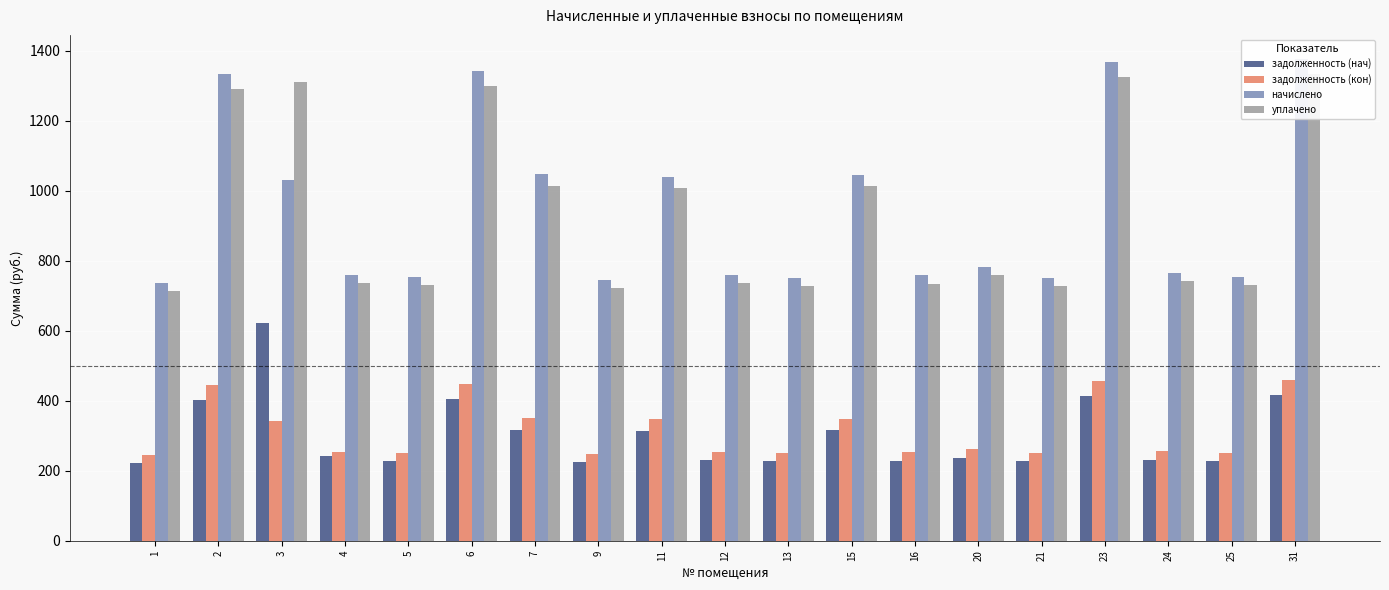

What is the value of the задолженность (нач) bar at the 19th from the left?

415.7